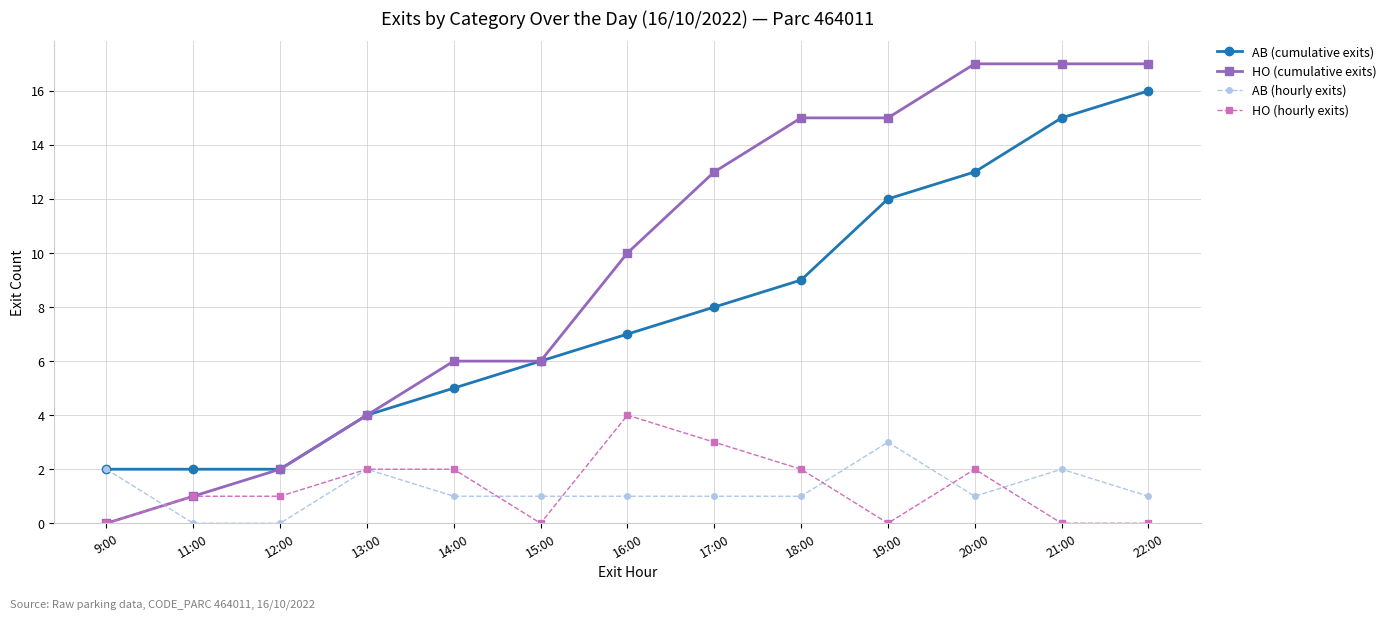

What are all the series names shown in the legend?

AB (cumulative exits), HO (cumulative exits), AB (hourly exits), HO (hourly exits)